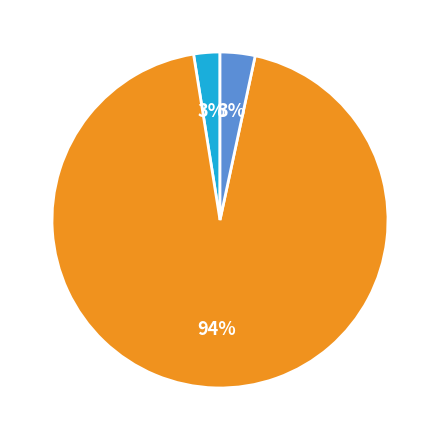

To the nearest percent, what is the average slice percentage?

33%